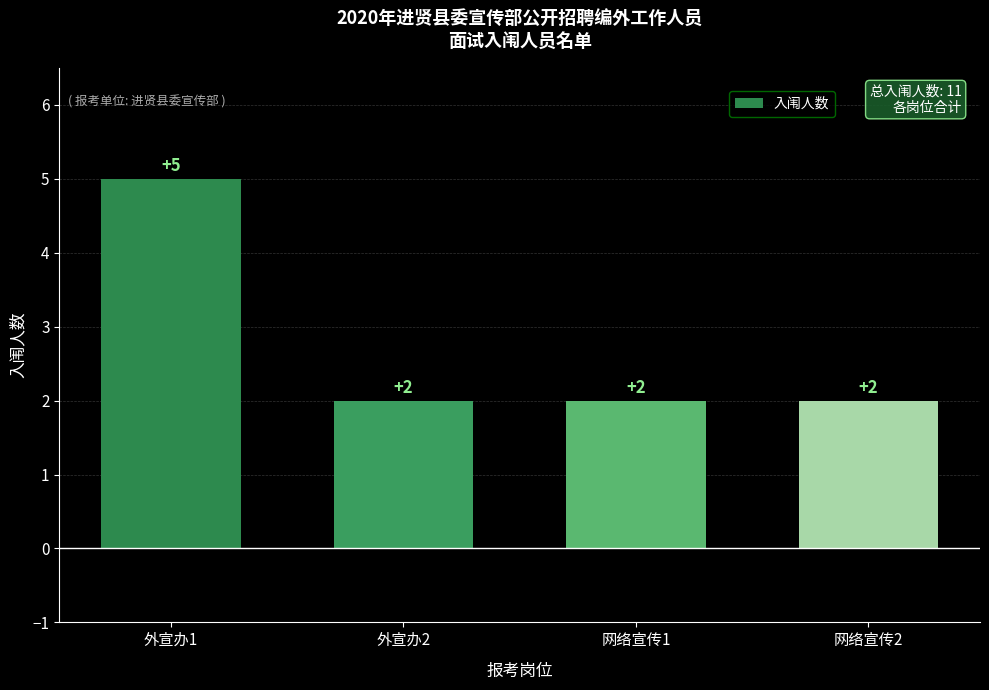

What position from the right is 网络宣传1?

2